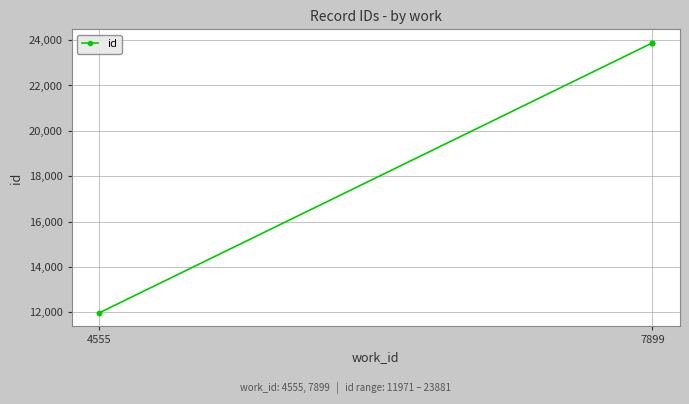

At which category does the chart reach its minimum across all series?

4555